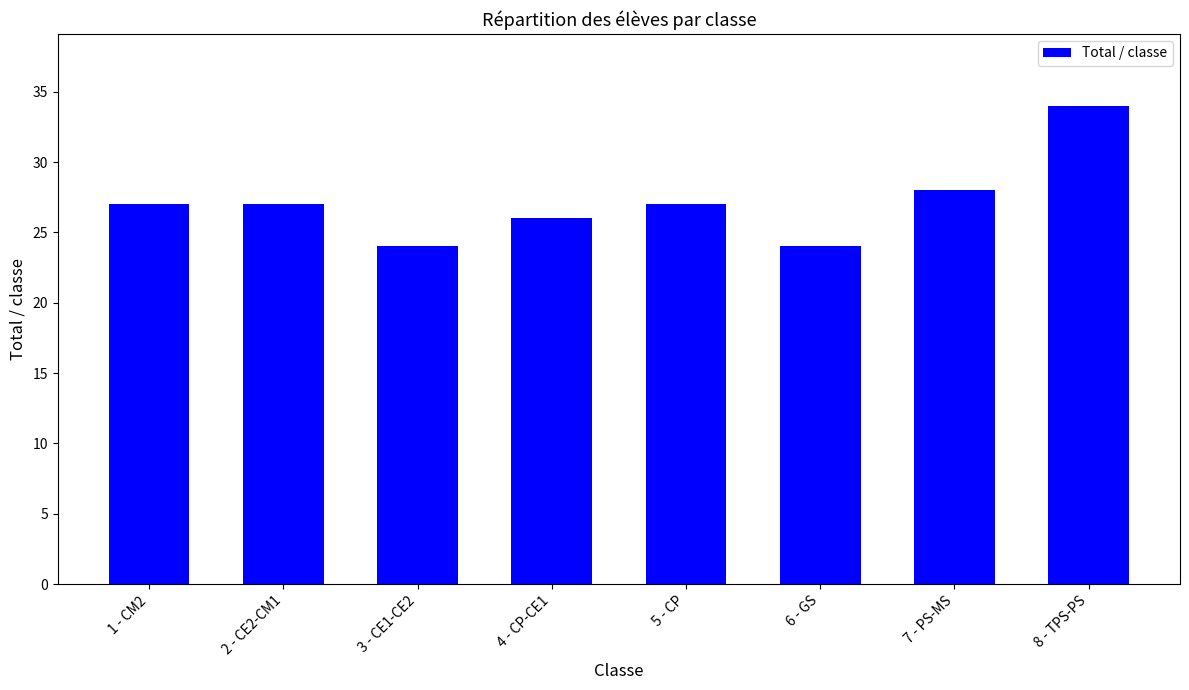

What is the sum of all values?

217